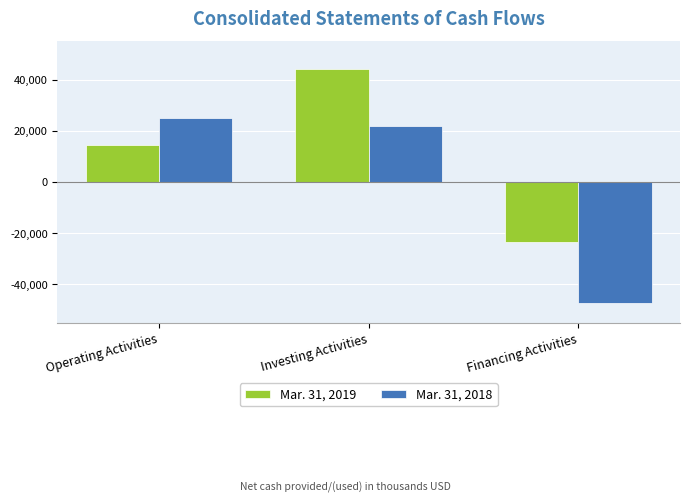

What is the approximate value of Mar. 31, 2018 at Operating Activities, to the nearest 100?

25200